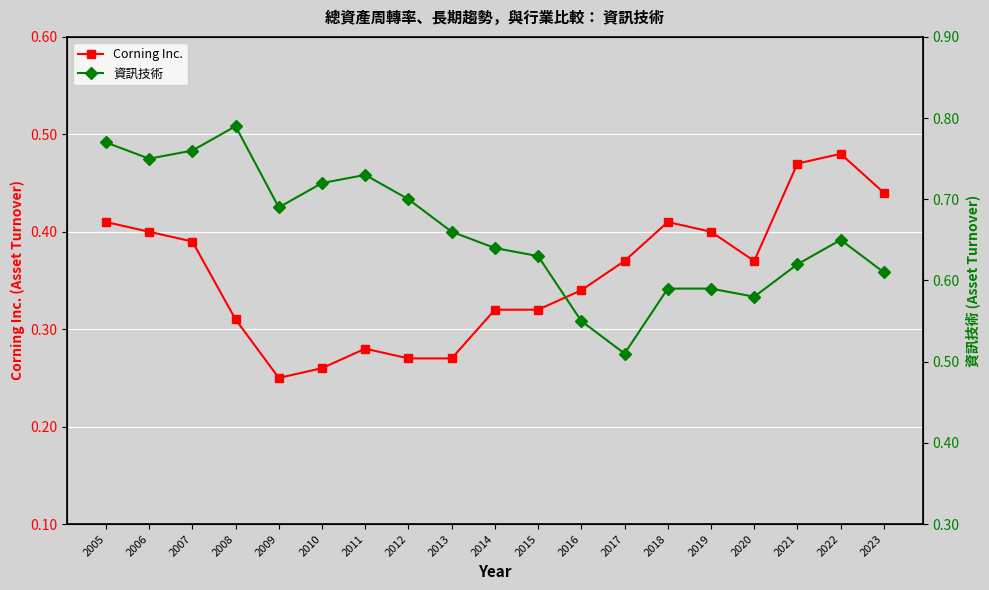

The 資訊技術 series shows 0.8 at 2015. True or false?

False